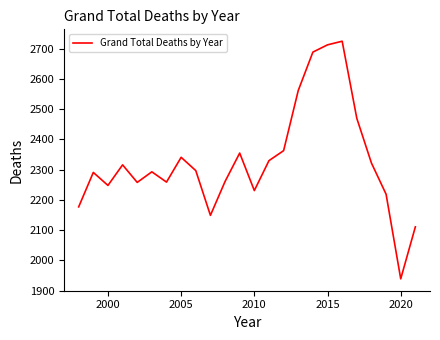

Count the number of data series in this chart.

1